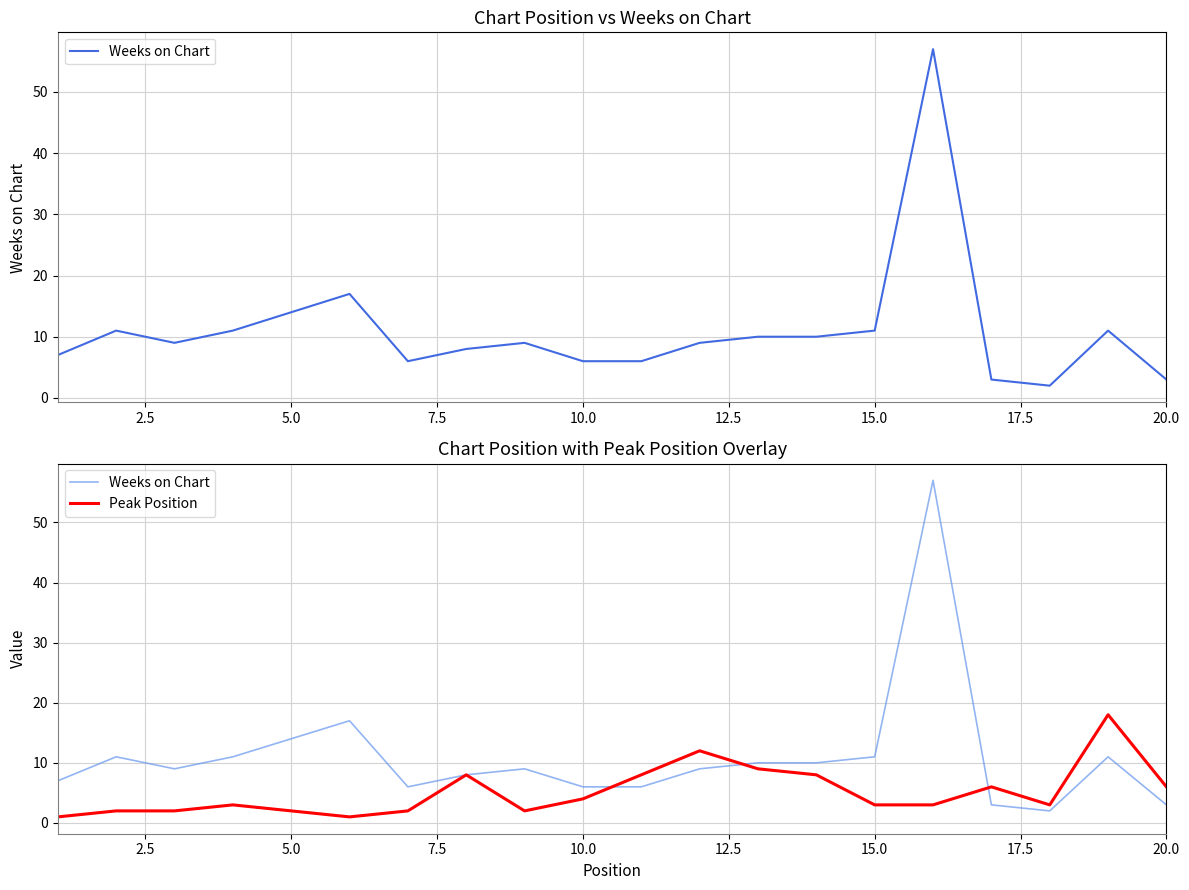

Which series ends up on top after the final intersection of Weeks on Chart and Peak Position?

Peak Position